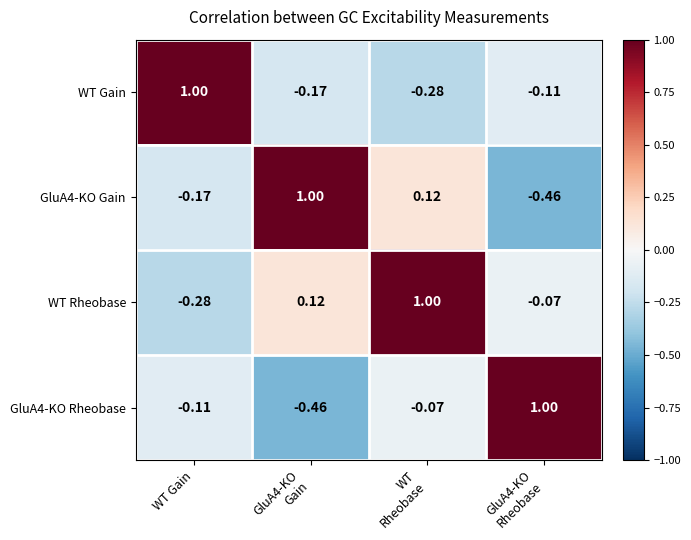

Which series has the largest total across all categories?

WT Rheobase